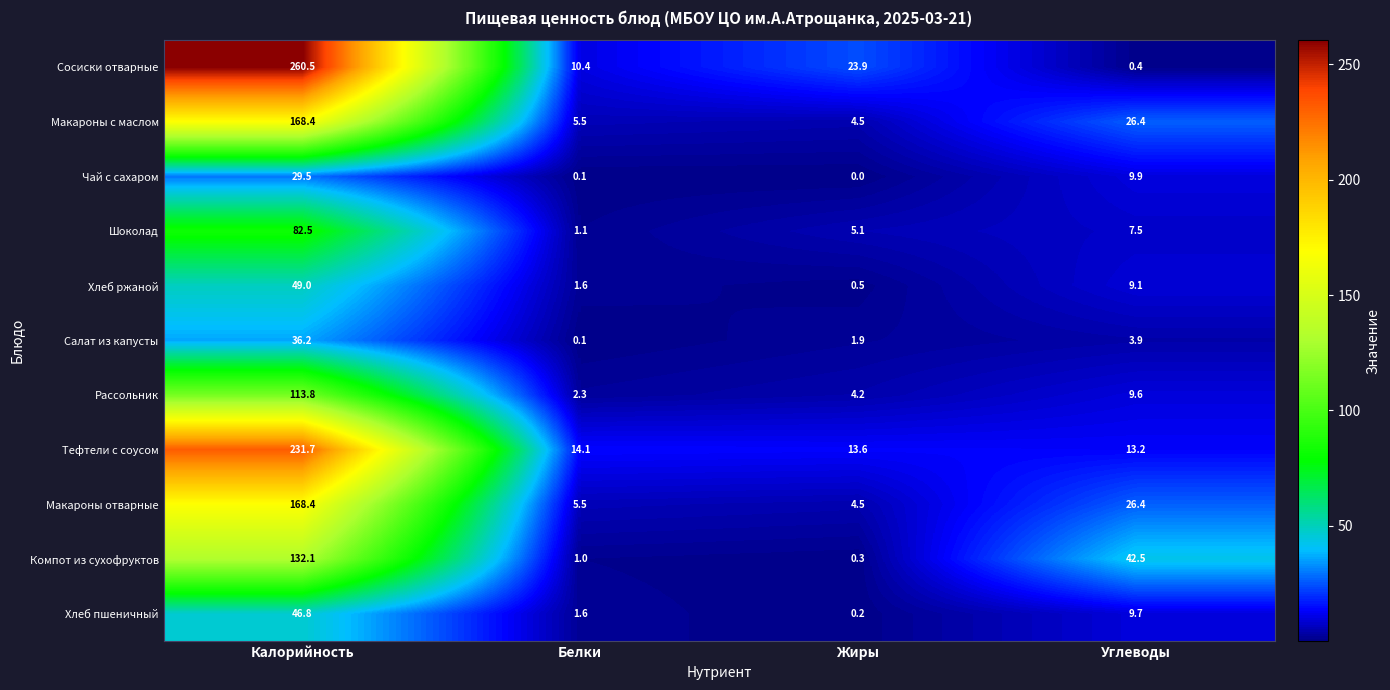

What is the difference between the maximum and second lowest values in the Салат из капусты series?

34.3